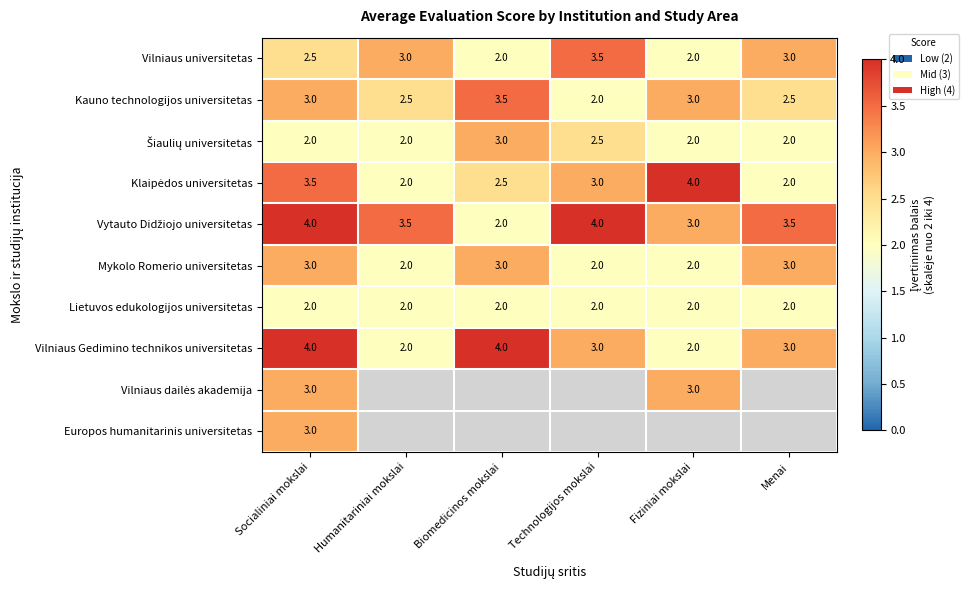

Is the value of Kauno technologijos universitetas at Menai greater than the value of Vilniaus Gedimino technikos universitetas at Biomedicinos mokslai?

No